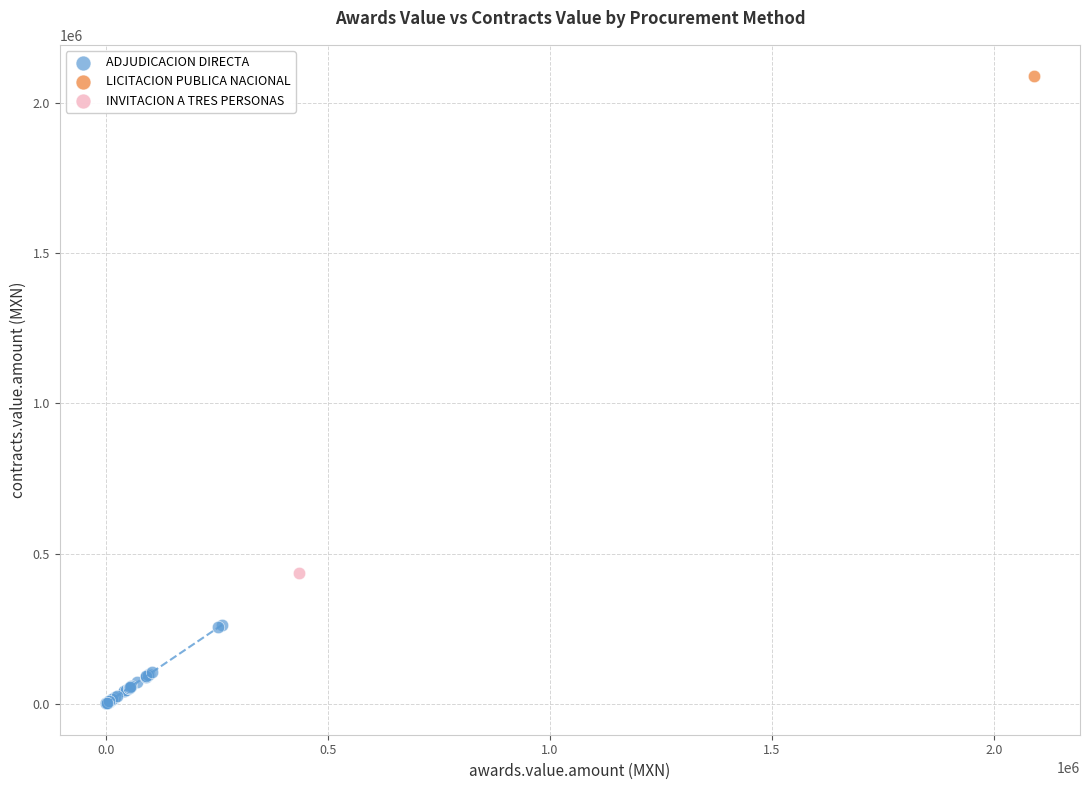

What are all the series names shown in the legend?

ADJUDICACION DIRECTA, LICITACION PUBLICA NACIONAL, INVITACION A TRES PERSONAS